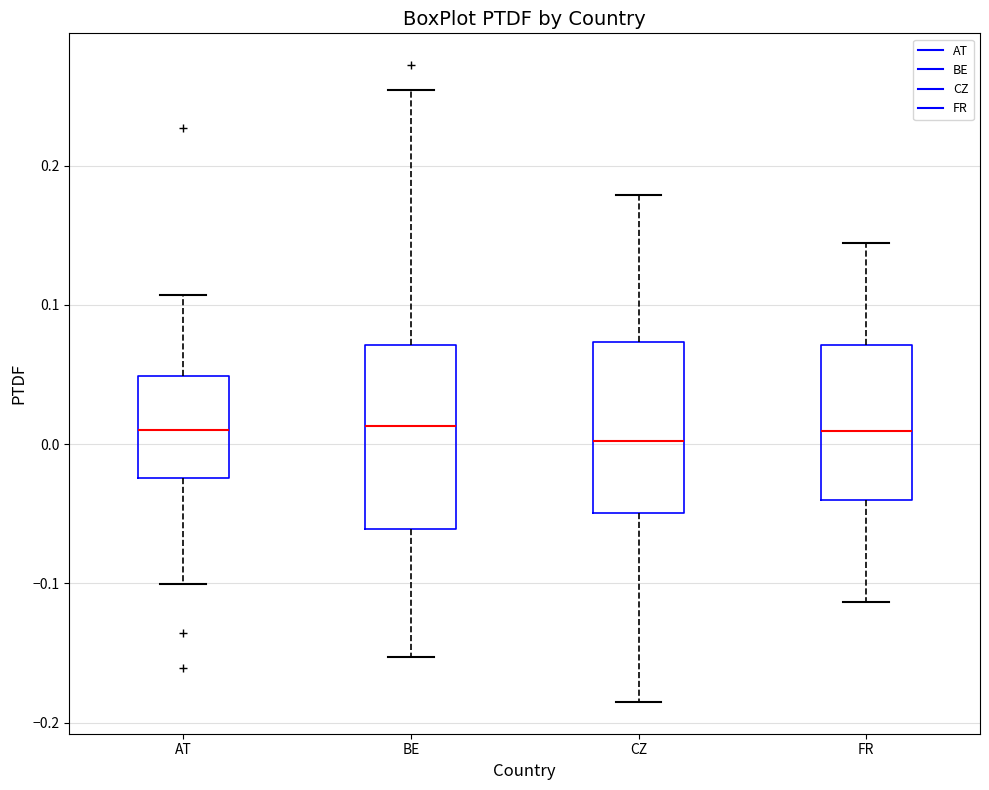

Where does the upper whisker of the box for AT end on the y-axis? The values are not printed on the chart, so give them approximately, as read against the axis.

0.11